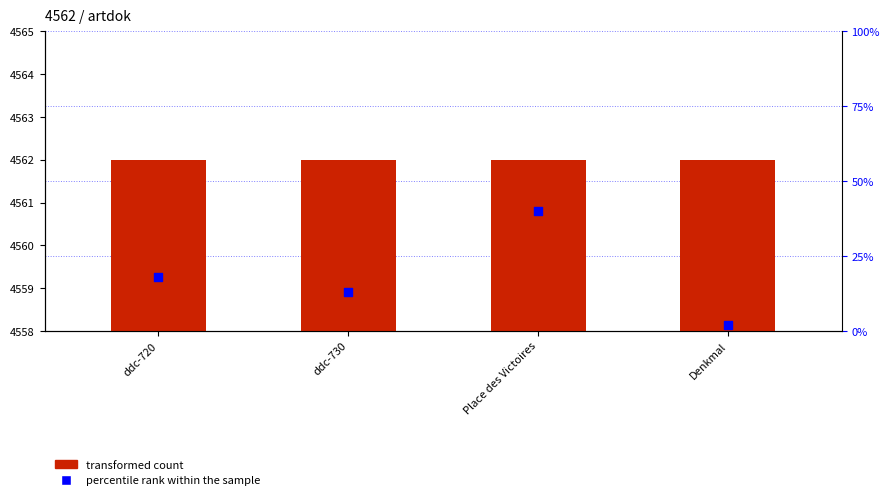

At how many categories does at least one series exceed 4142?

4